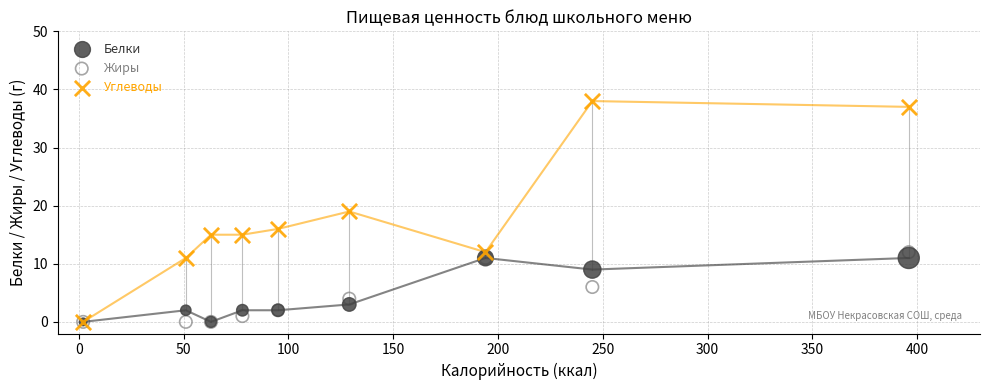

Which series reaches the maximum Y coordinate?

Углеводы